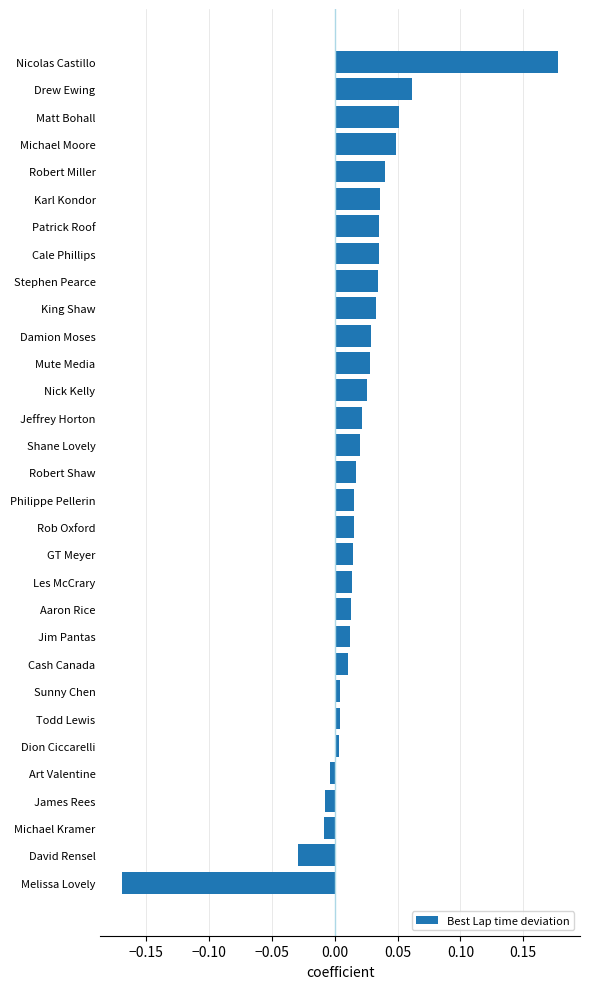

Are the bars horizontal?

Yes